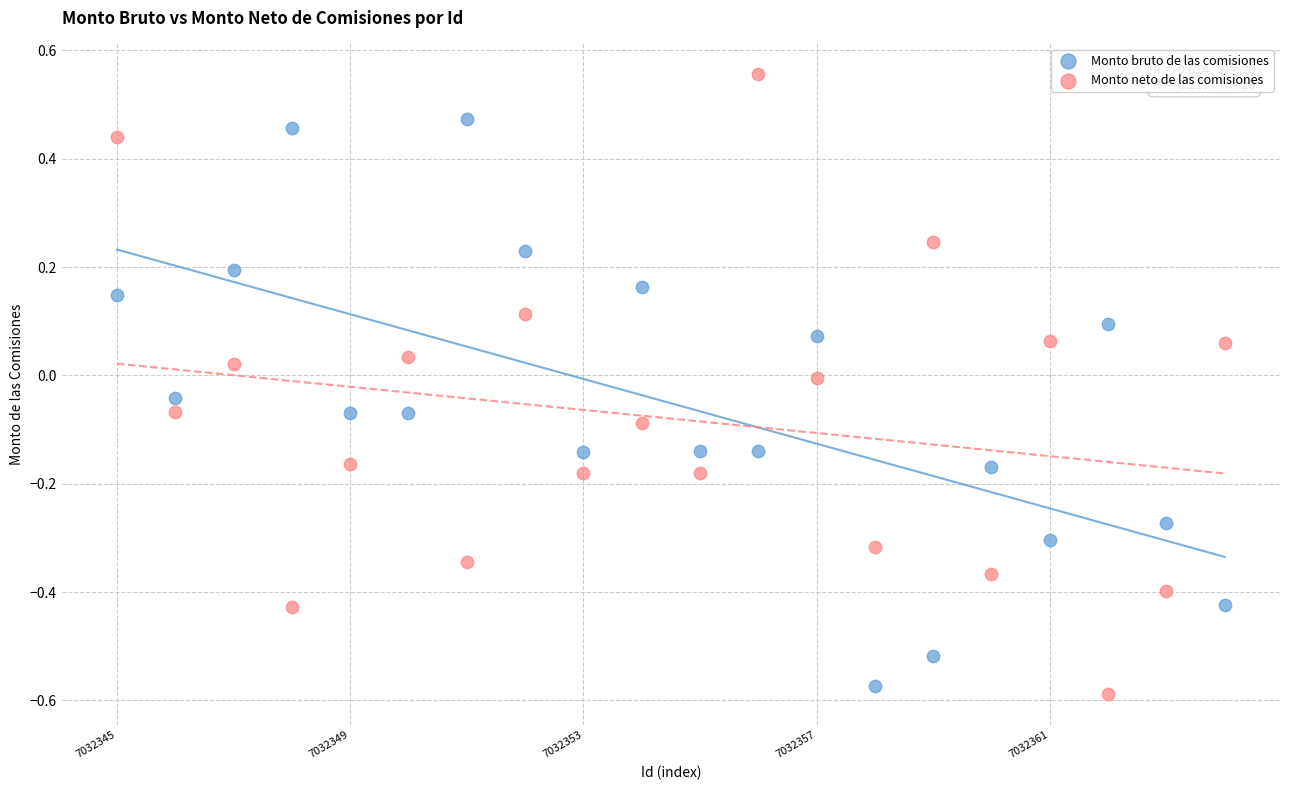

Which series has the largest Y range (max minus min)?

Monto neto de las comisiones